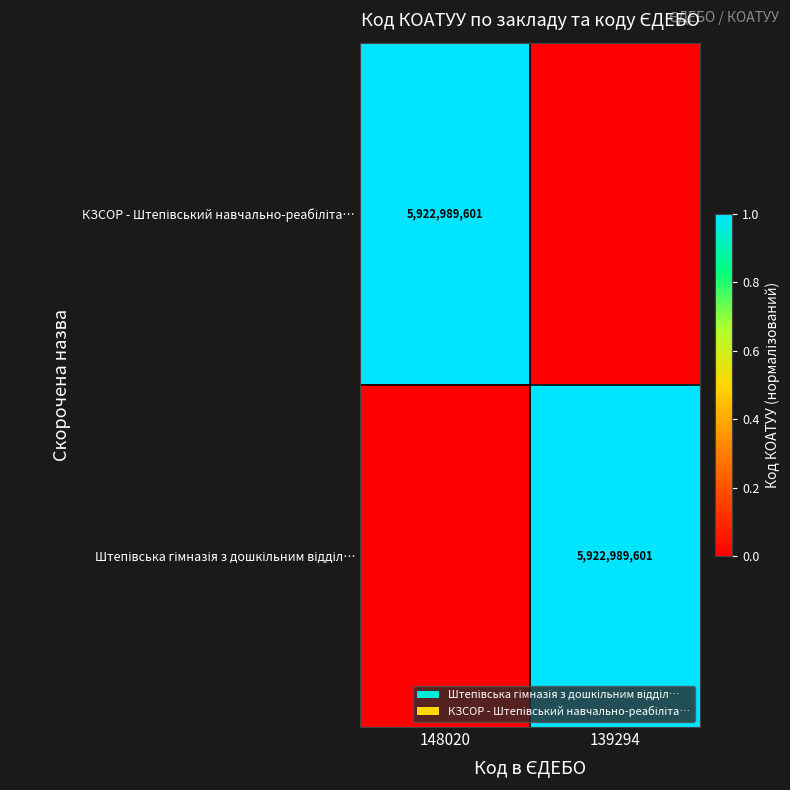

Between 139294 and 148020, which is larger?

148020